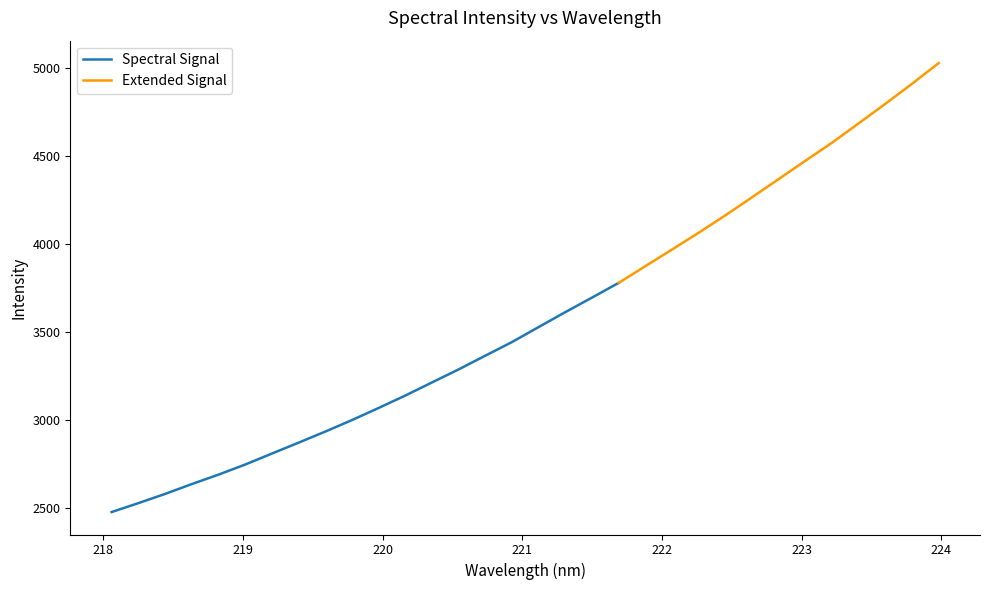

What is the change in value from 221.3083 to 223.2172?

+962.8